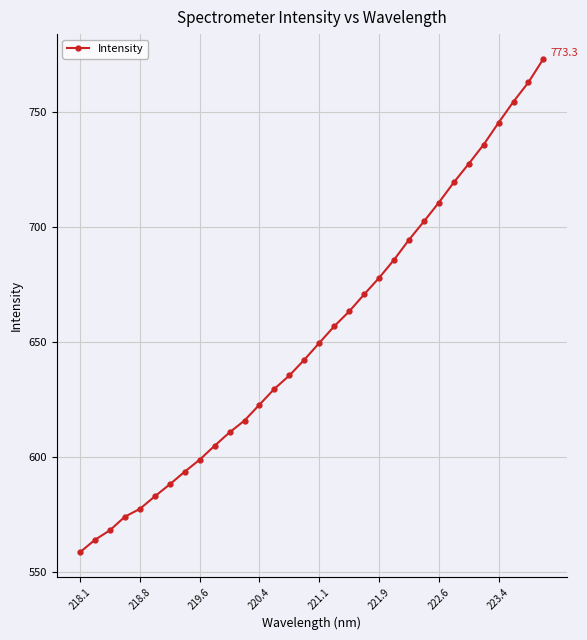

Does the chart have visible grid lines?

Yes